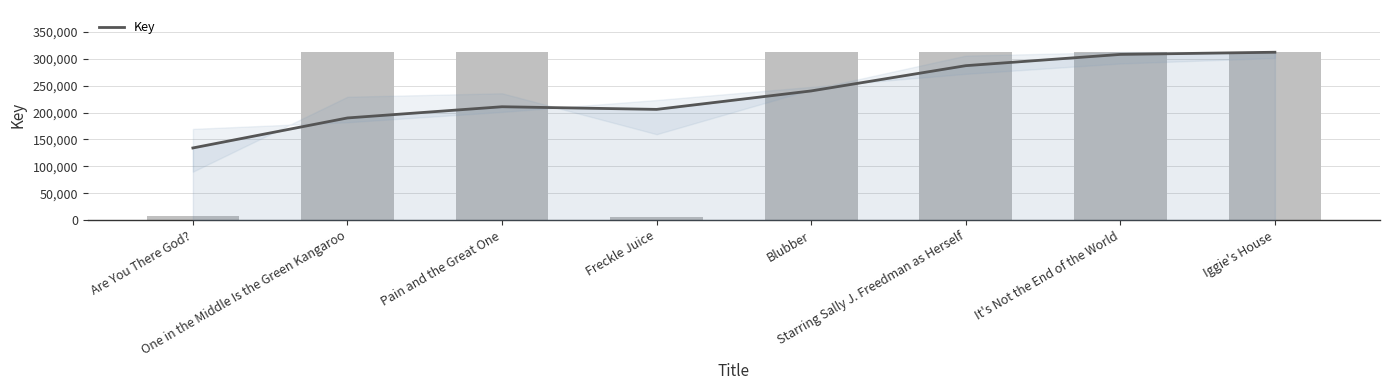

What is the difference between the second highest and minimum values?

306591